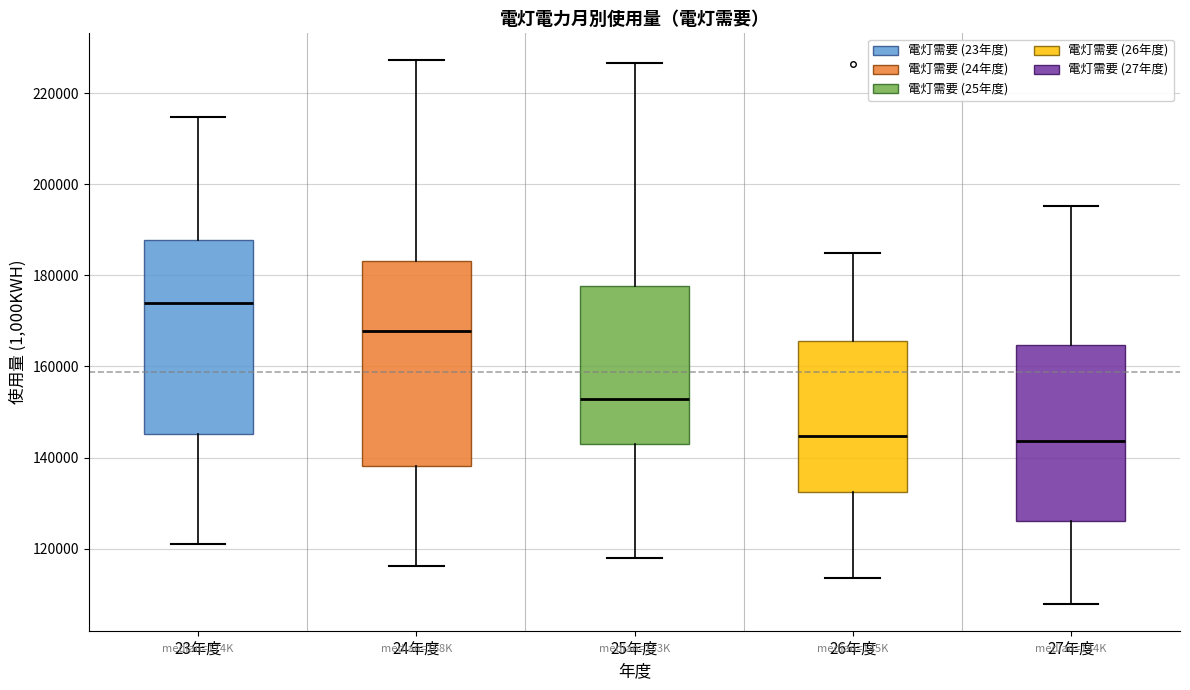

Where does the upper whisker of the box for 25年度 end on the y-axis? The values are not printed on the chart, so give them approximately, as read against the axis.

226000